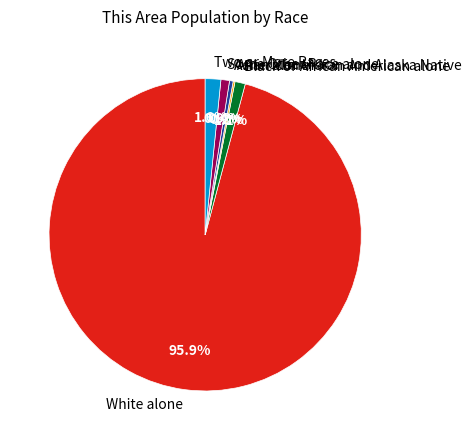

True or false: Two or More Races accounts for 2% of the total.

True